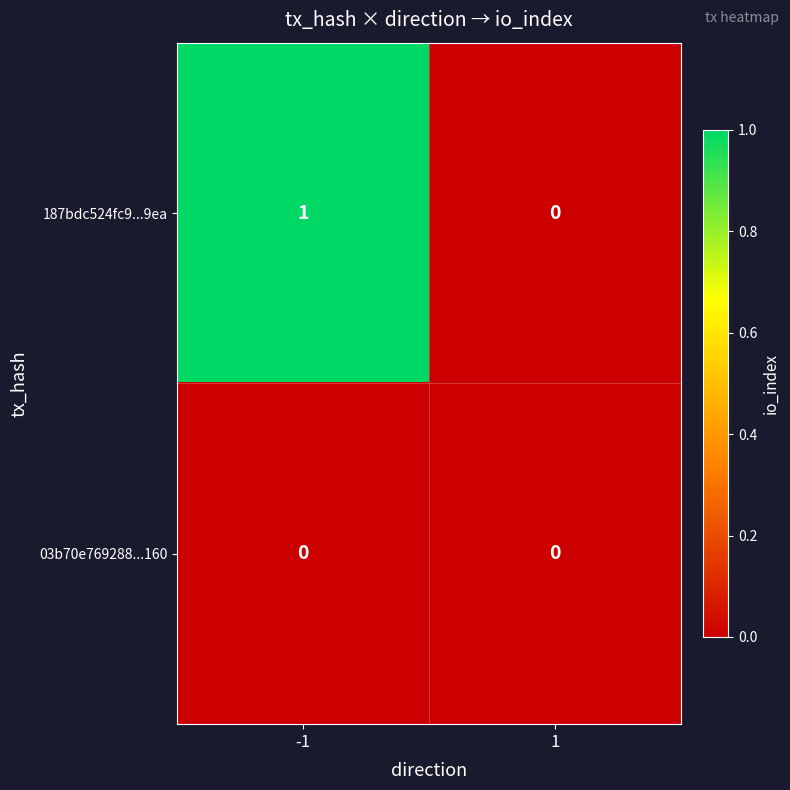

Rank the series by their maximum value, from lowest to highest.

03b70e769288...160, 187bdc524fc9...9ea